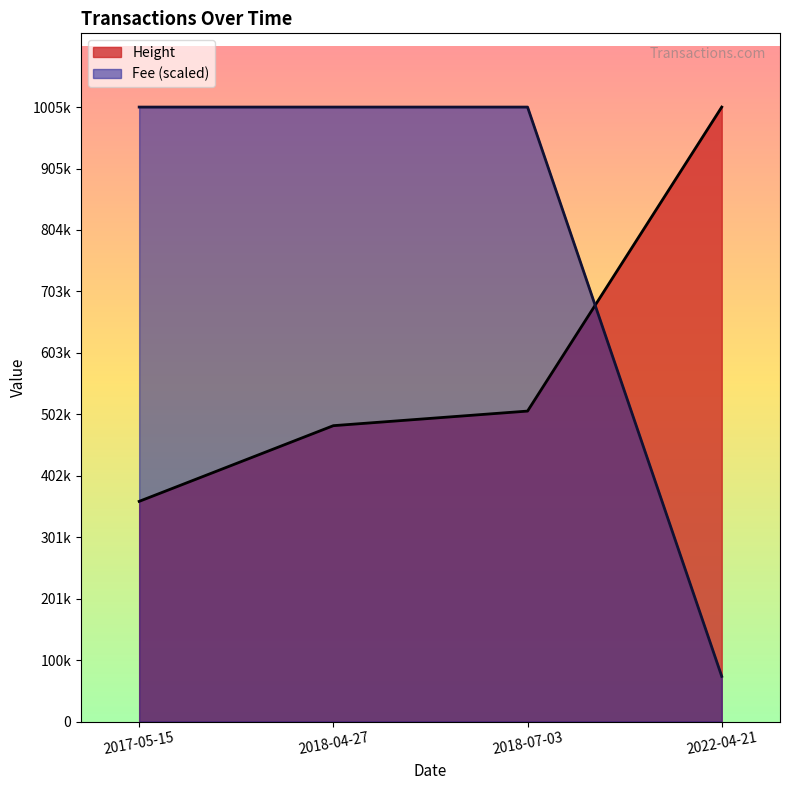

What is the label of the 4th point from the left?

2022-04-21